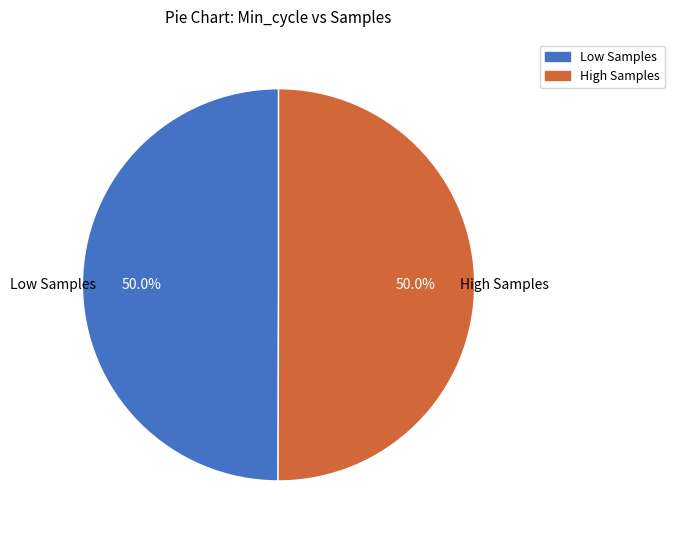

How many slices are in this pie chart?

2